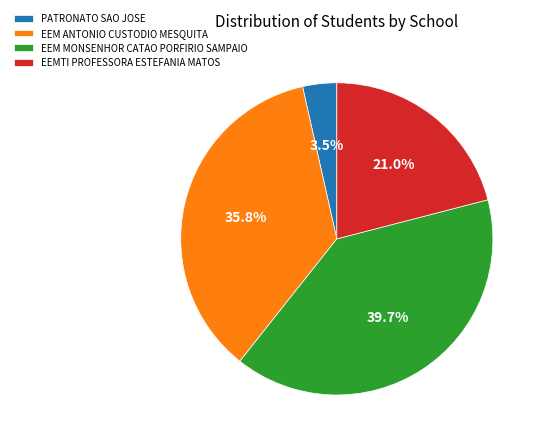

Does any single category account for the majority?

No